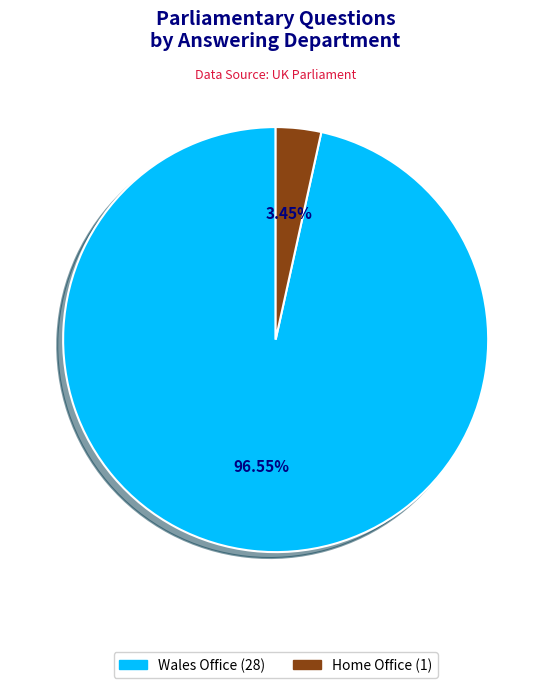

Count the number of slices in the pie.

2